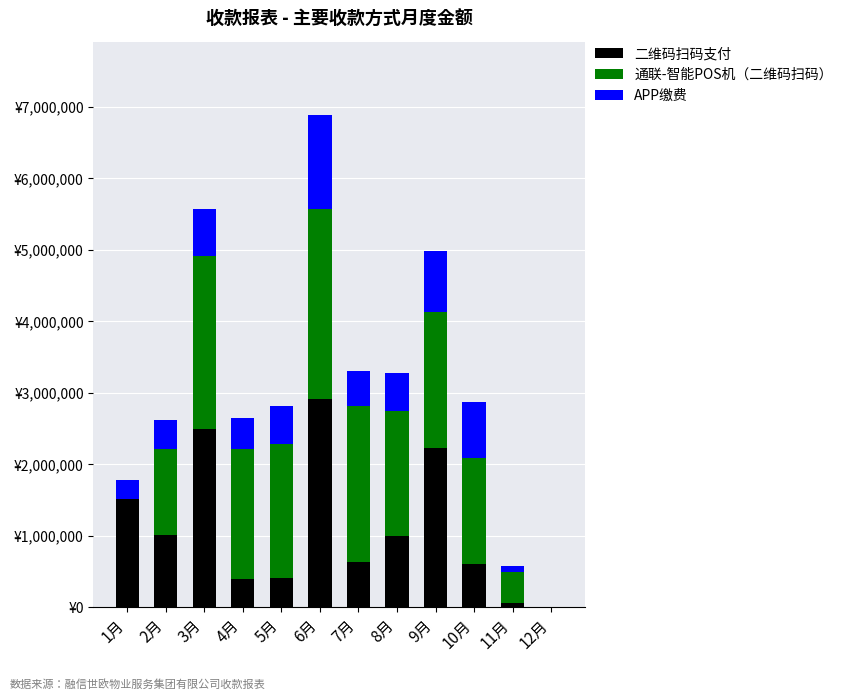

Rank the categories by 通联-智能POS机（二维码扫码） value from highest to lowest.

6月, 3月, 7月, 9月, 5月, 4月, 8月, 10月, 2月, 11月, 1月, 12月